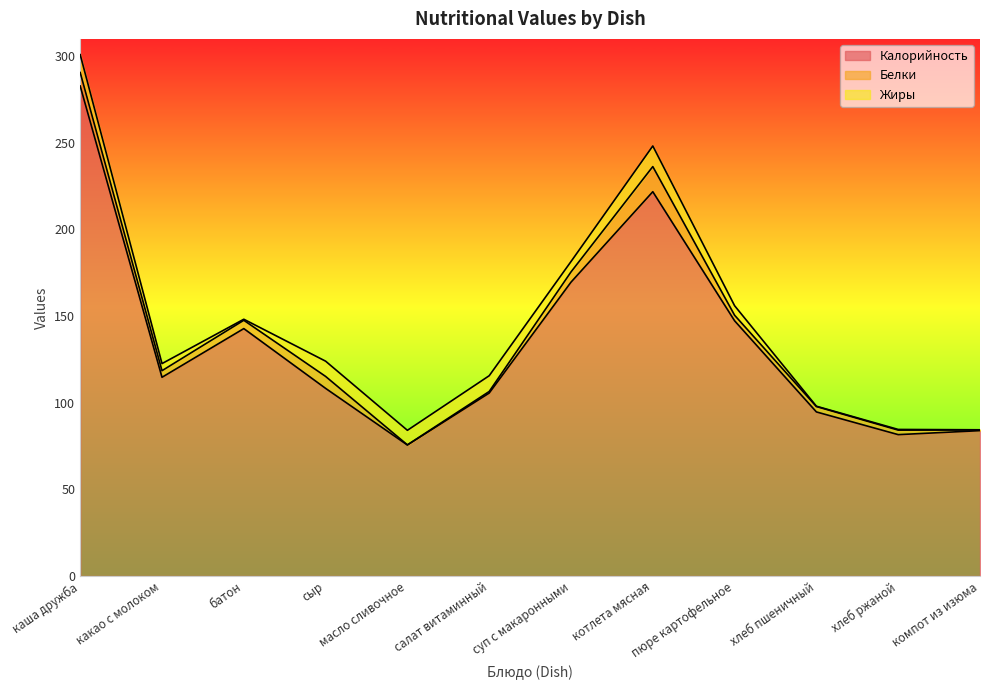

At which category is the sum across all series the highest?

каша дружба